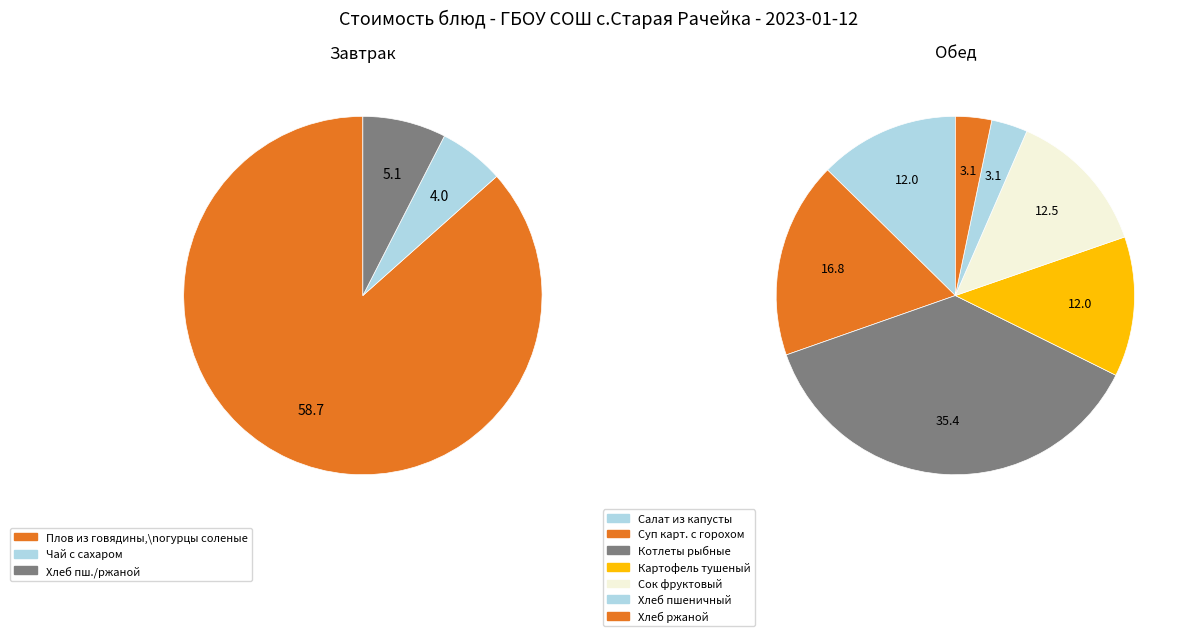

True or false: Хлеб ржаной accounts for 1% of the total.

False